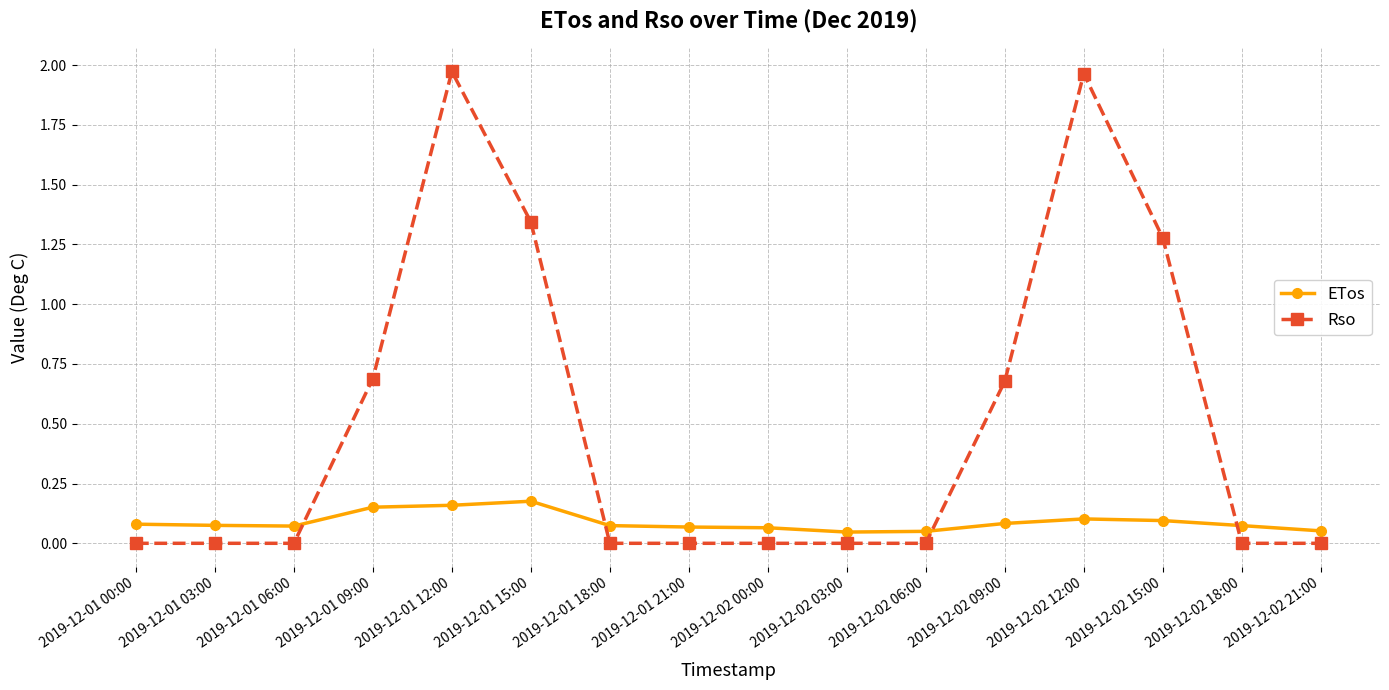

Rank the series by their maximum value, from lowest to highest.

ETos, Rso